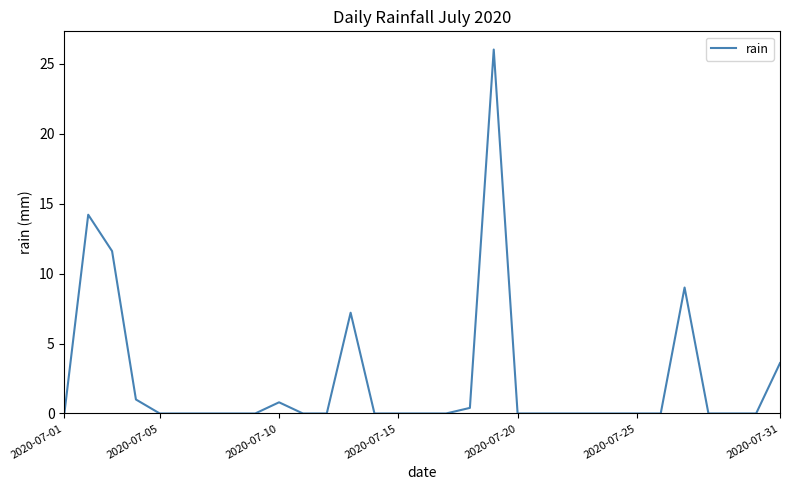

What is the greatest value displayed?

26.0